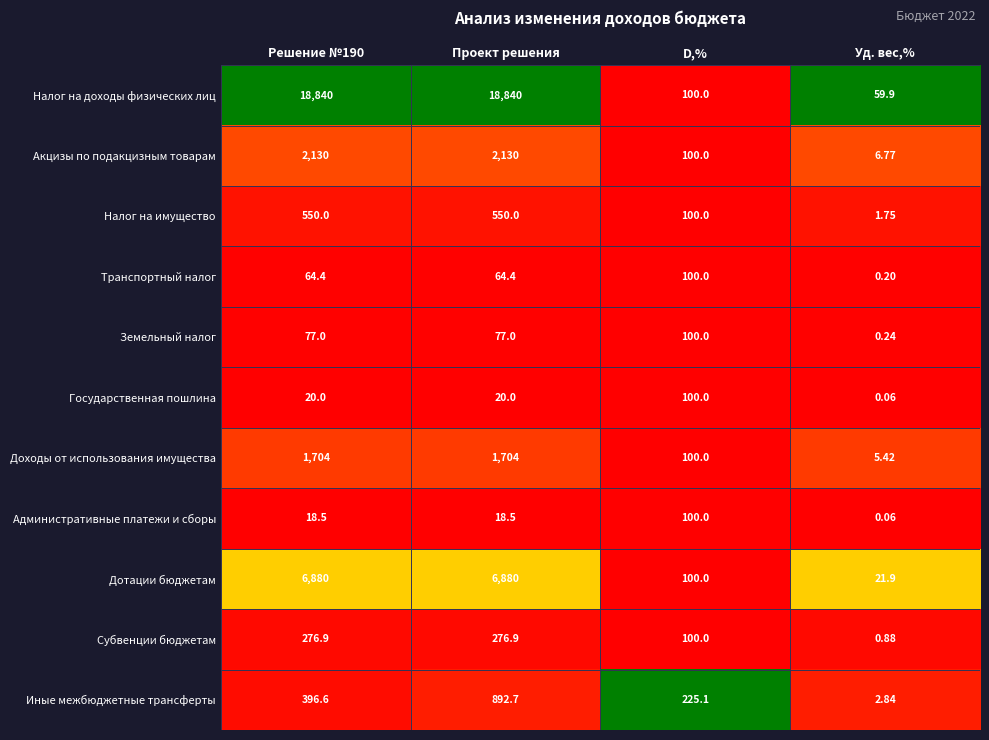

Which series has the widest spread of values?

Налог на доходы физических лиц